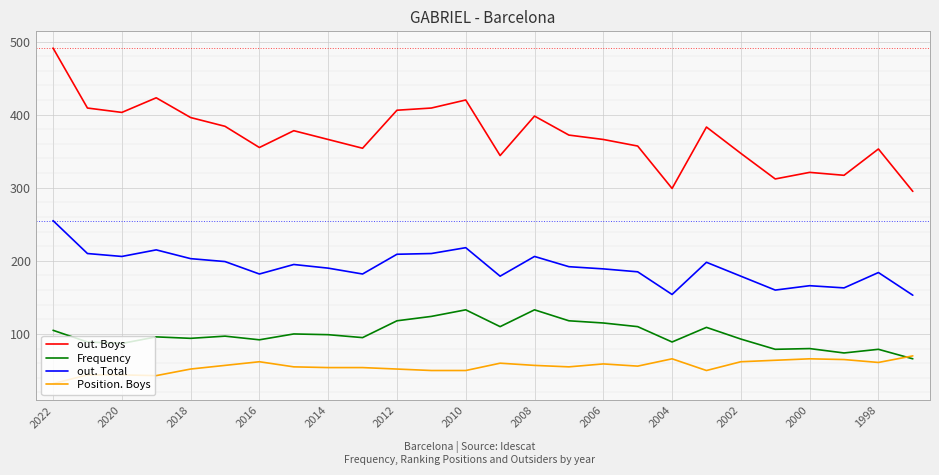

True or false: Frequency and out. Boys cross at least once.

False